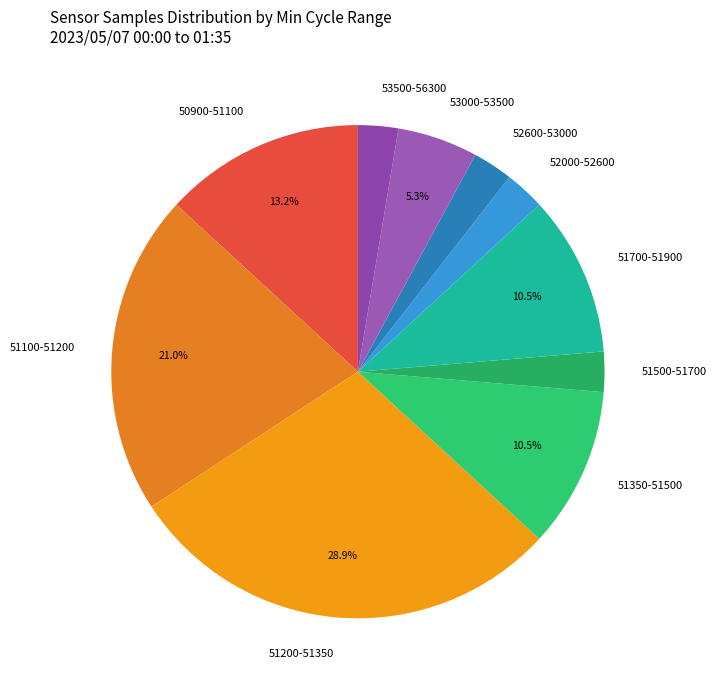

What is the total percentage of 51700-51900 and 51200-51350?

39.5%